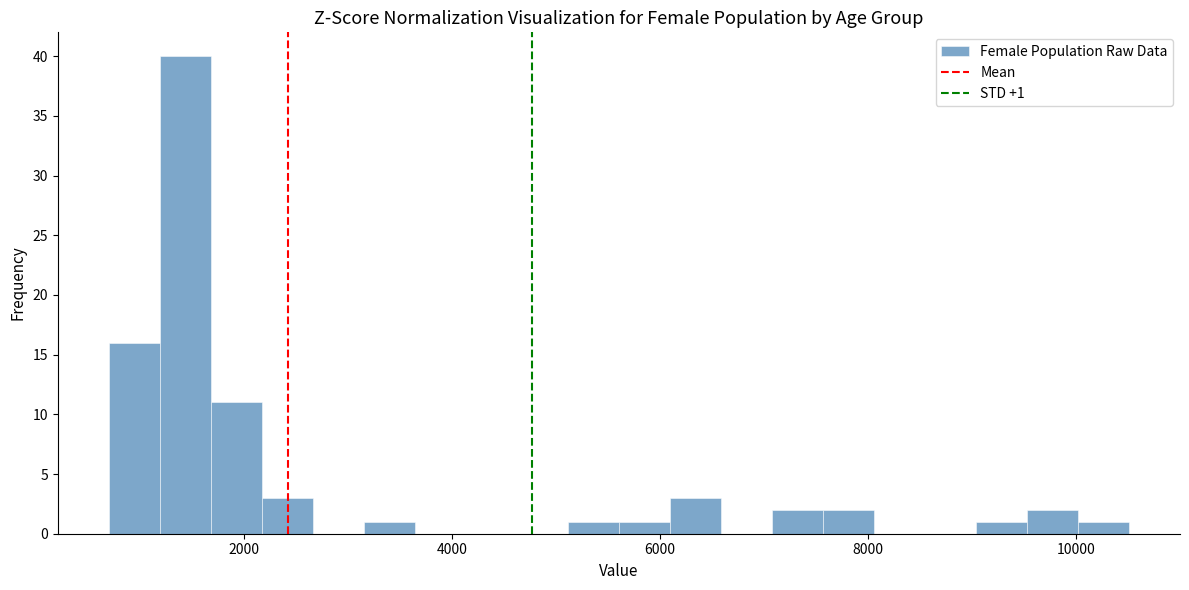

Around what value on the x-axis is the tallest bar? Give the approximate position of its centre, as read against the axis.

1400